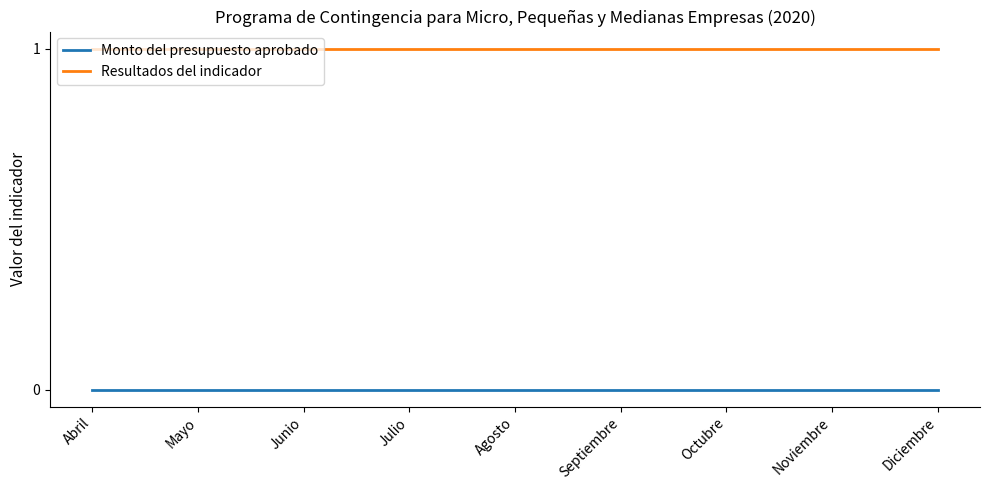

True or false: Resultados del indicador and Monto del presupuesto aprobado cross at least once.

False